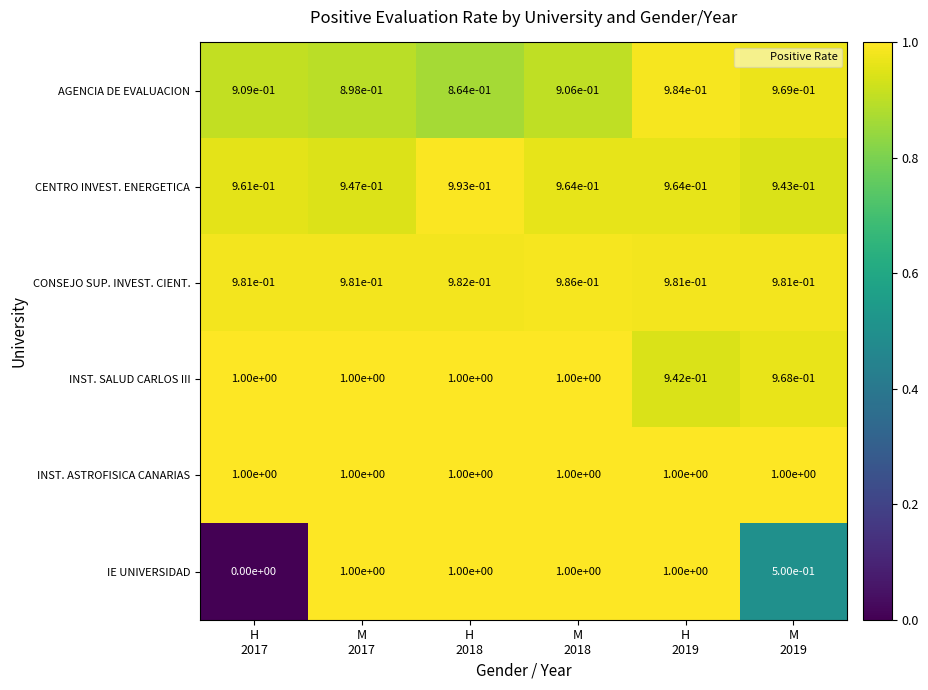

Which series changed the most between M
2017 and H
2018?

CENTRO INVEST. ENERGETICA